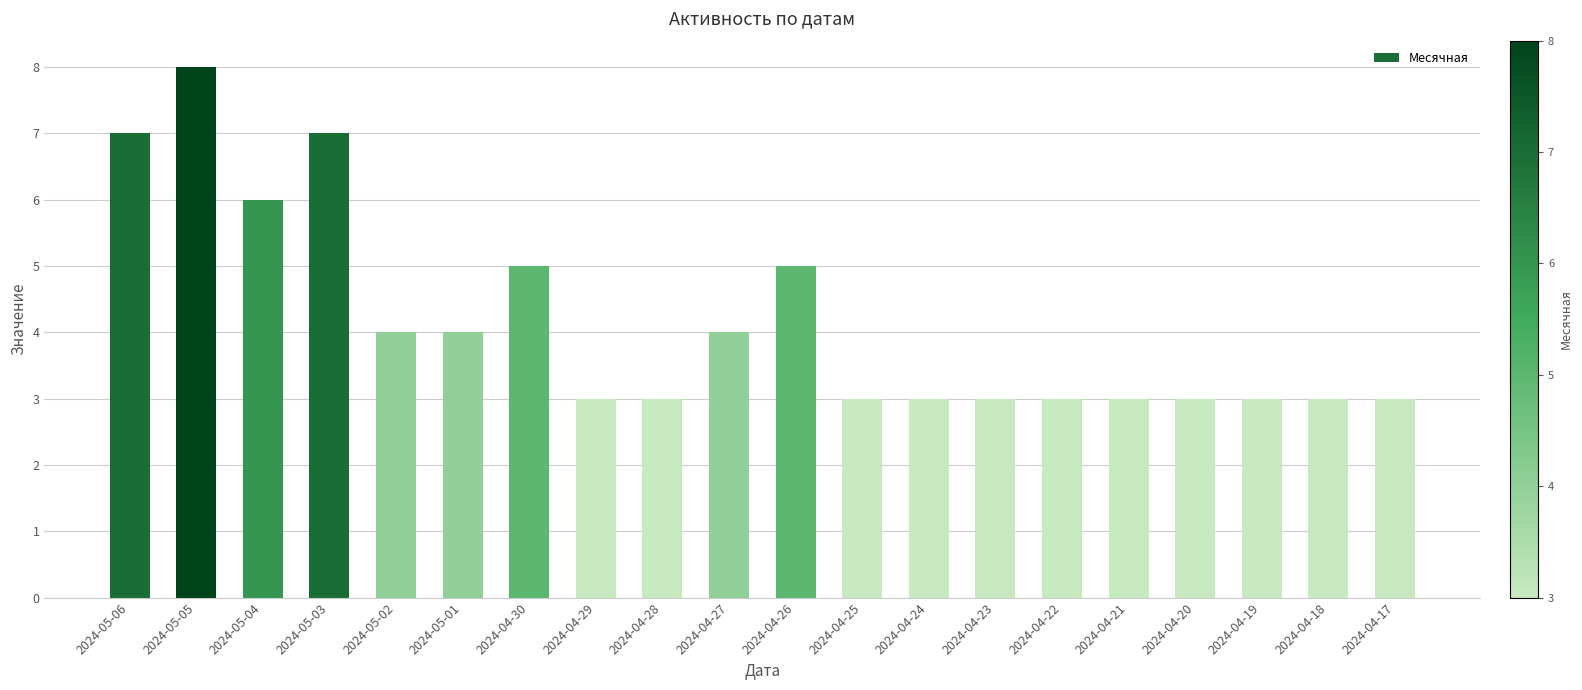

Approximately how many times larger is the value at 2024-04-26 compared to 2024-04-27?

1.2